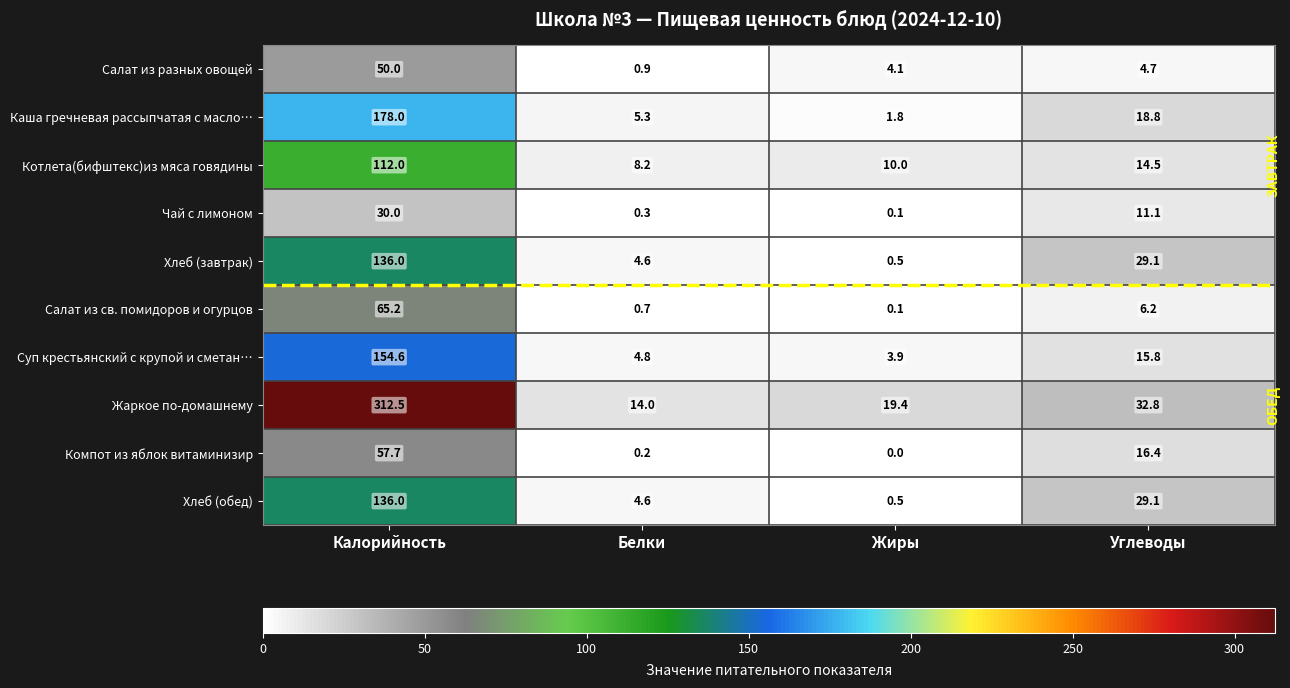

List the labels in order of Чай с лимоном value, smallest first.

Жиры, Белки, Углеводы, Калорийность